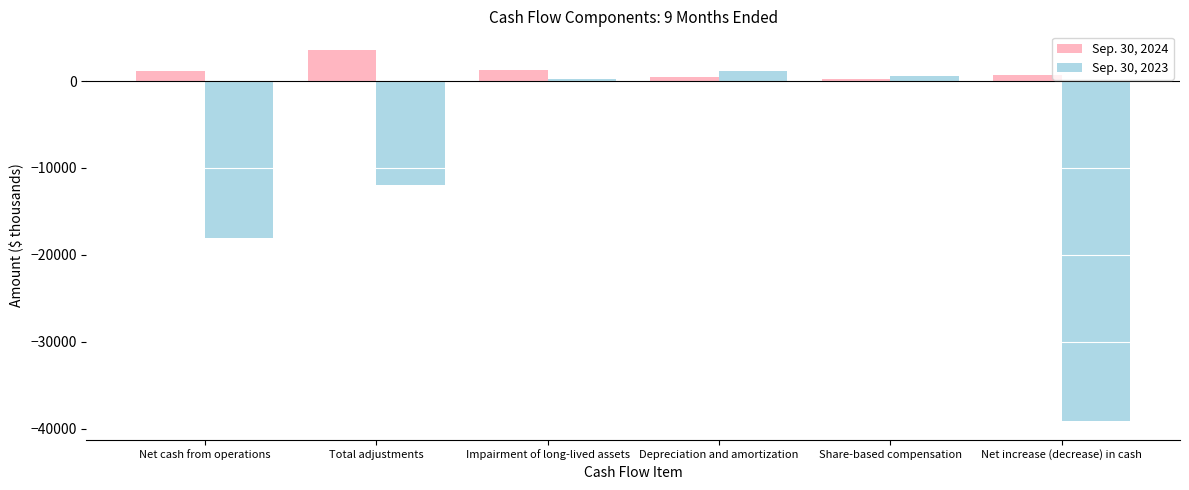

How many bars are there in total?

12